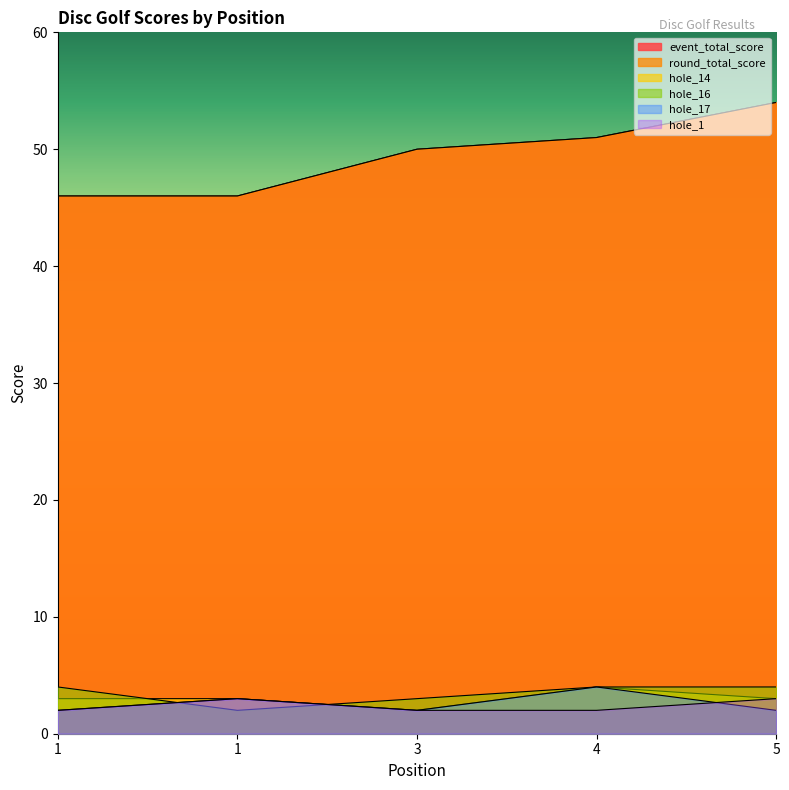

Reading right to left, list all the values displayed in this chart.

event_total_score: 54	51	50	46	46
round_total_score: 54	51	50	46	46
hole_14: 3	4	2	3	3
hole_16: 4	4	3	2	4
hole_17: 2	4	2	3	2
hole_1: 3	2	2	3	2